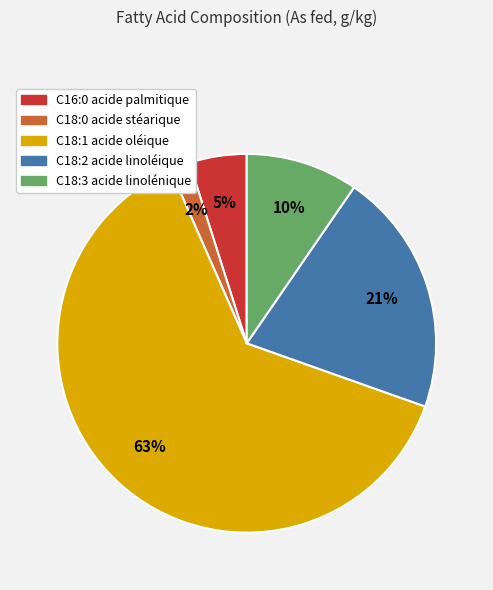

To the nearest percent, what is the average slice percentage?

20%